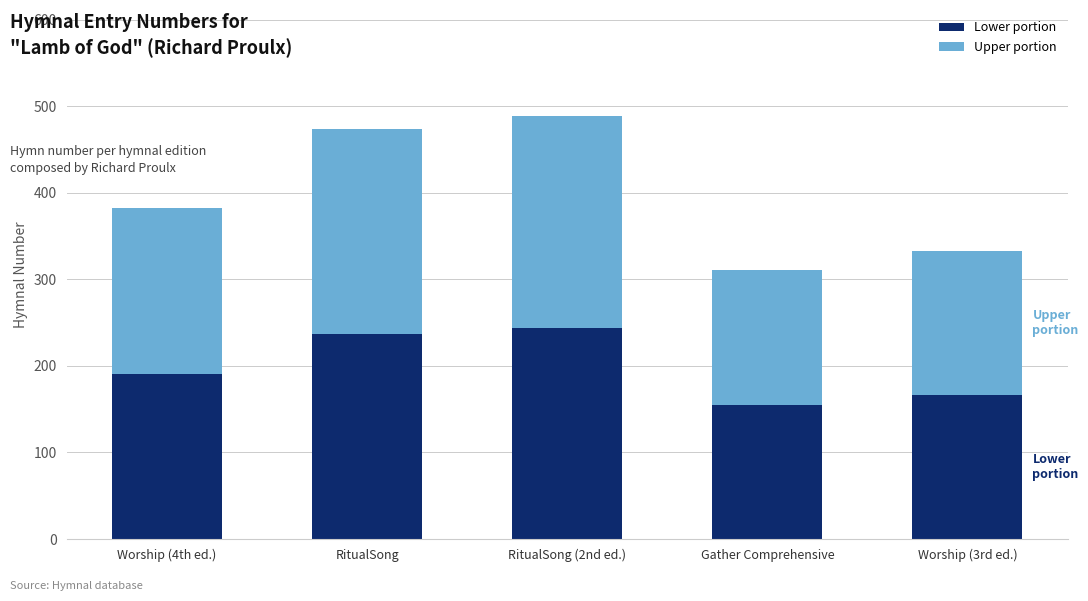

How many bars are there in total?

5